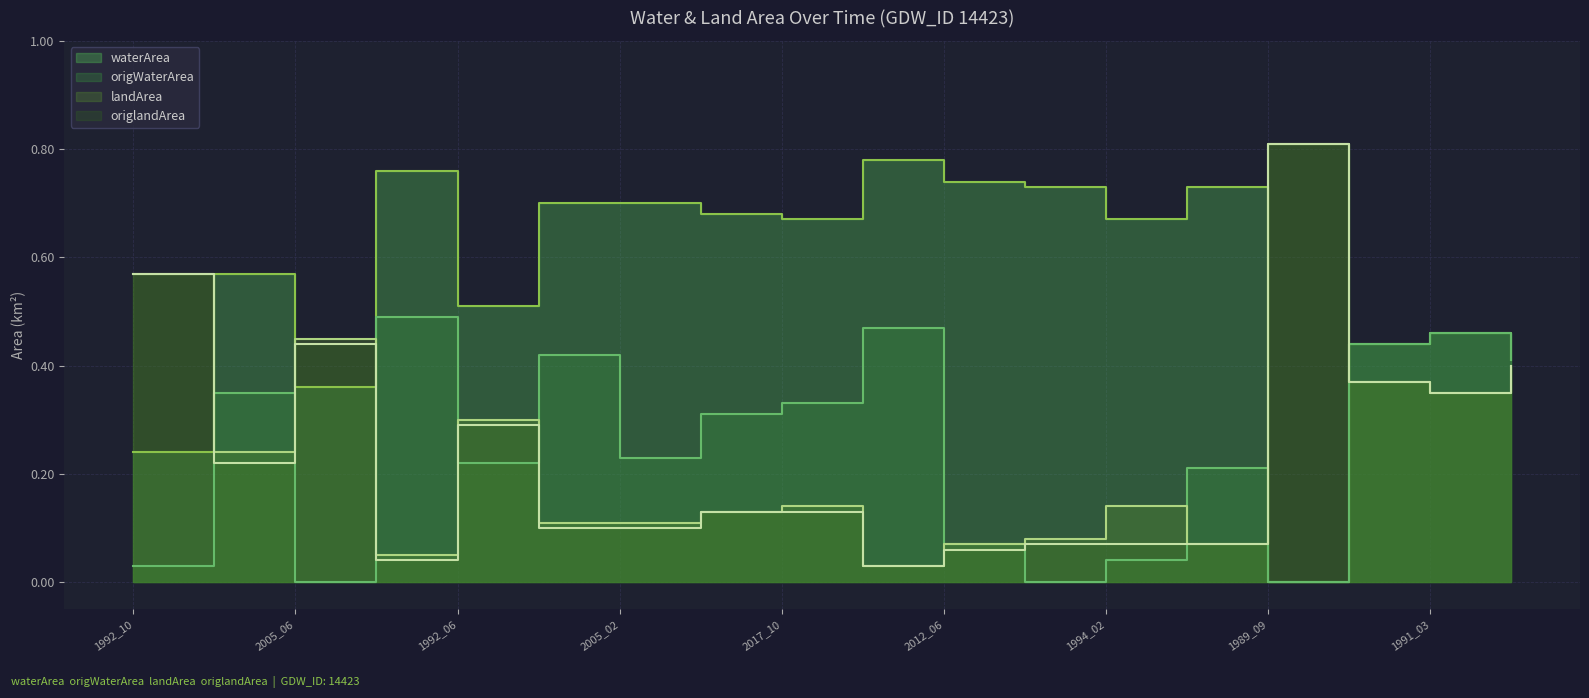

What is the difference between the maximum and second lowest values in the origWaterArea series?

0.5